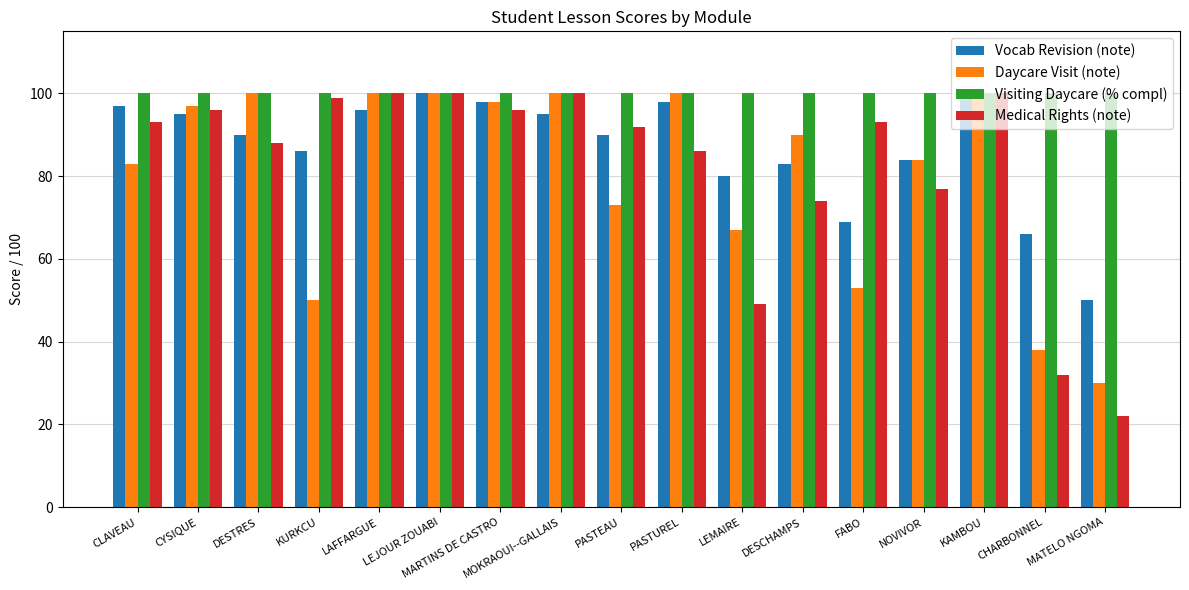

Which series has the largest total across all categories?

Visiting Daycare (% compl)